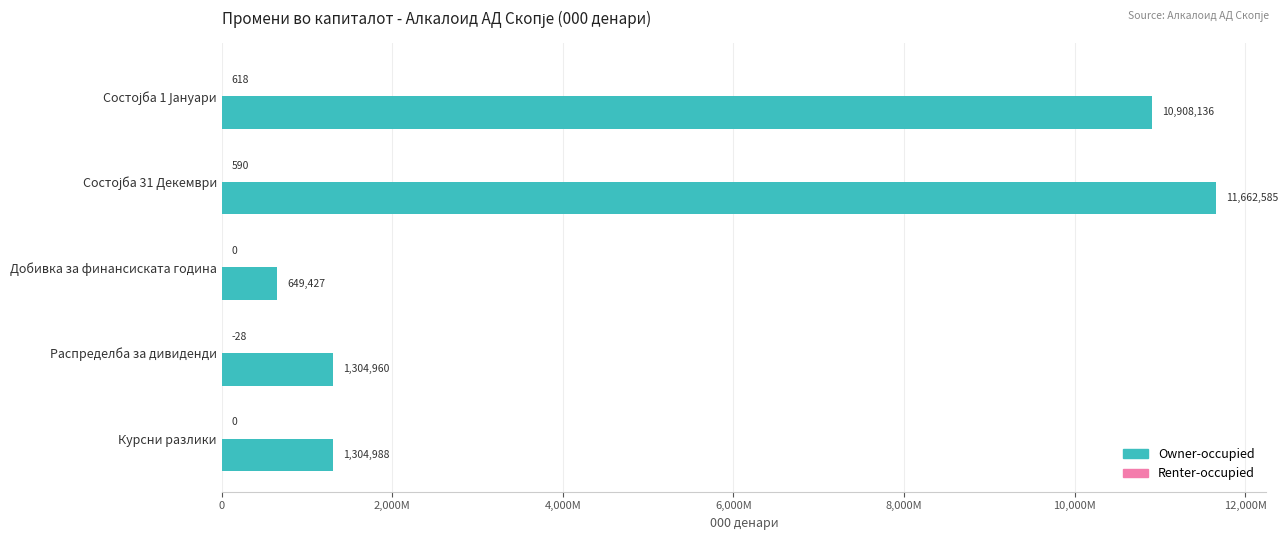

What are all the series names shown in the legend?

Owner-occupied, Renter-occupied